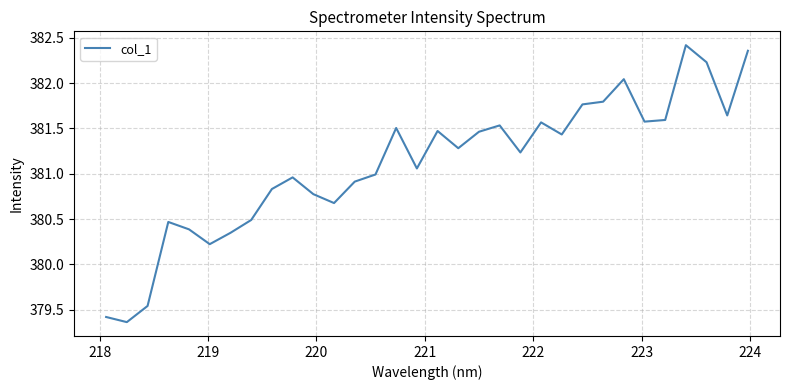

What is the difference between the maximum and minimum values?

3.1